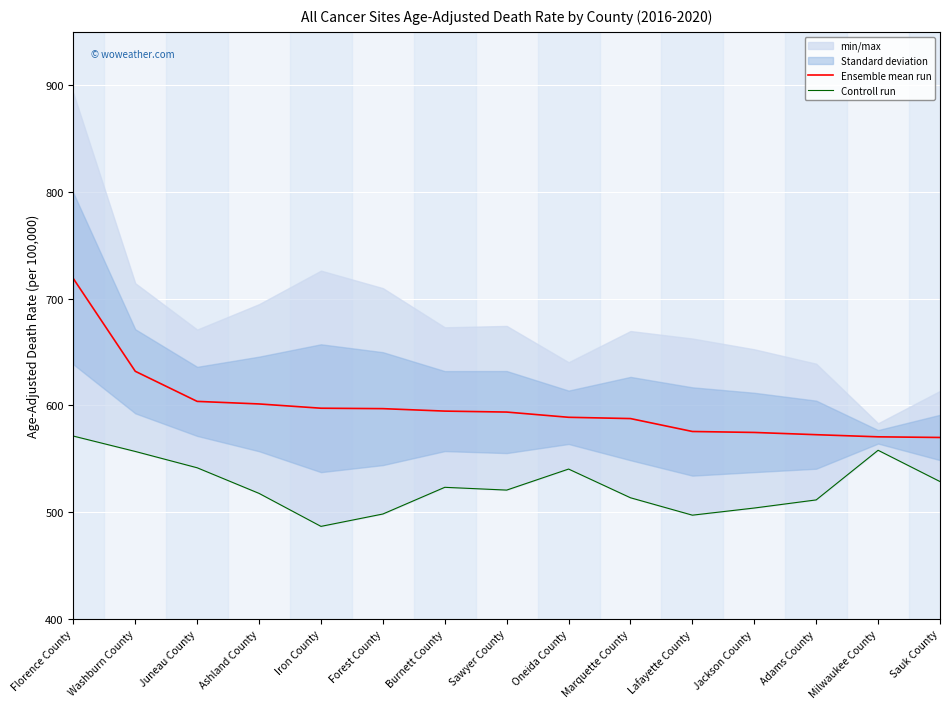

Which series changed the most between Florence County and Burnett County?

Ensemble mean run